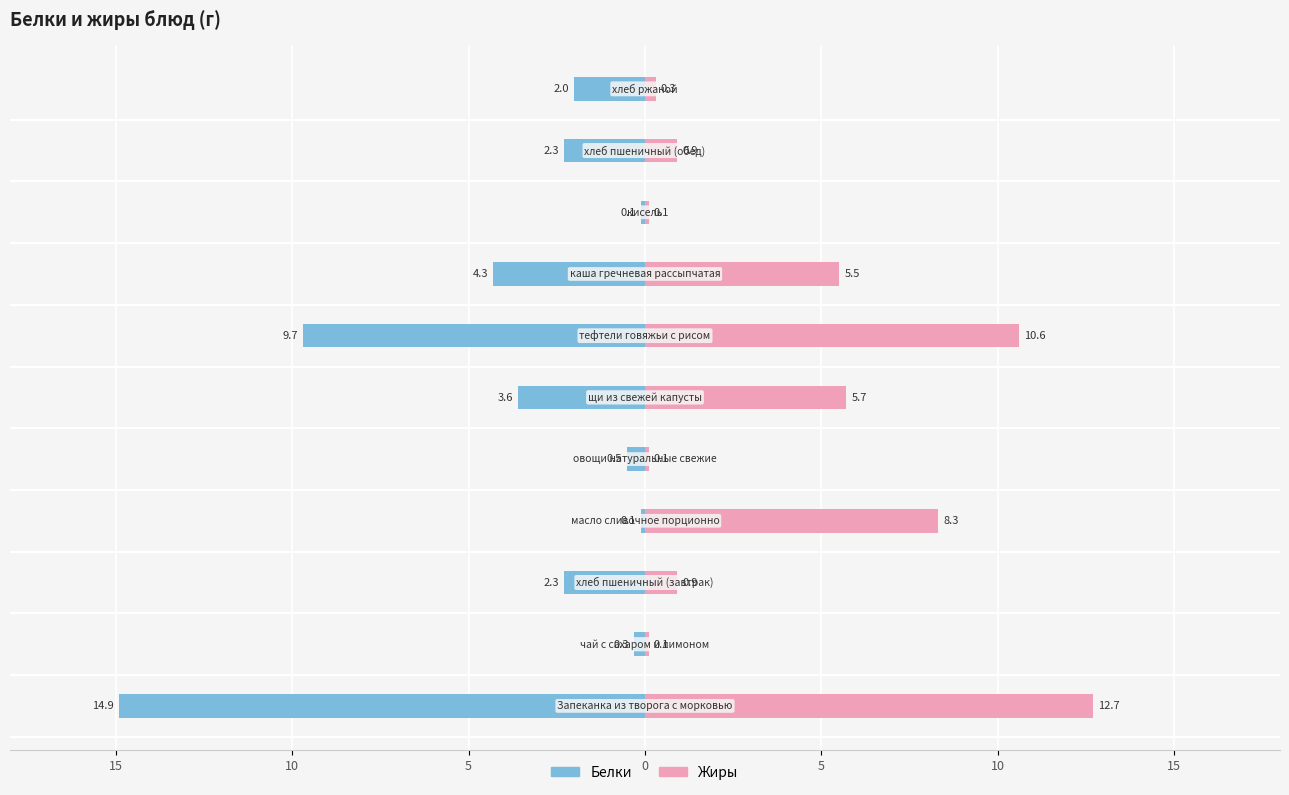

What is the total value across all series at 9?

-1.4